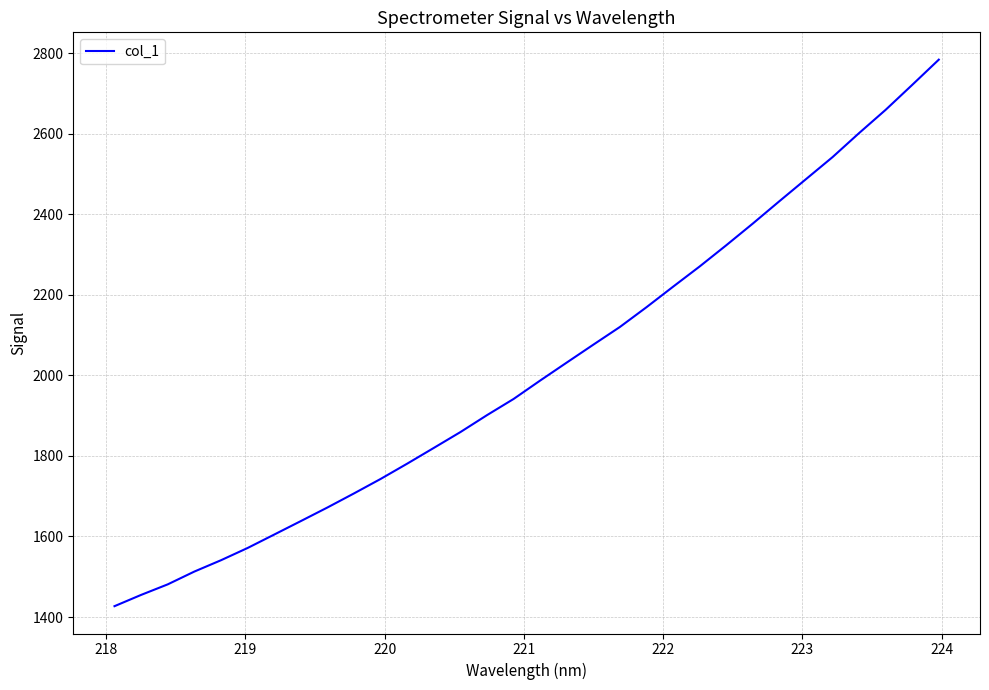

True or false: there are more than 0 points higher than both neighbors.

False